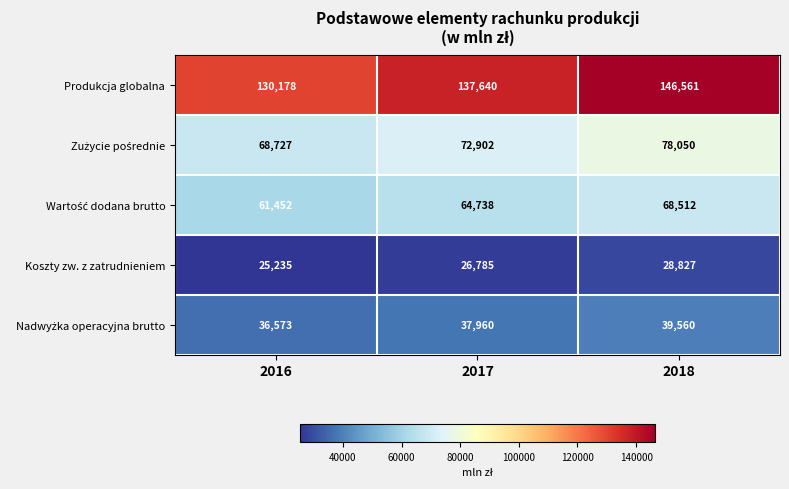

The Koszty zw. z zatrudnieniem series shows 26785 at 2017. True or false?

True